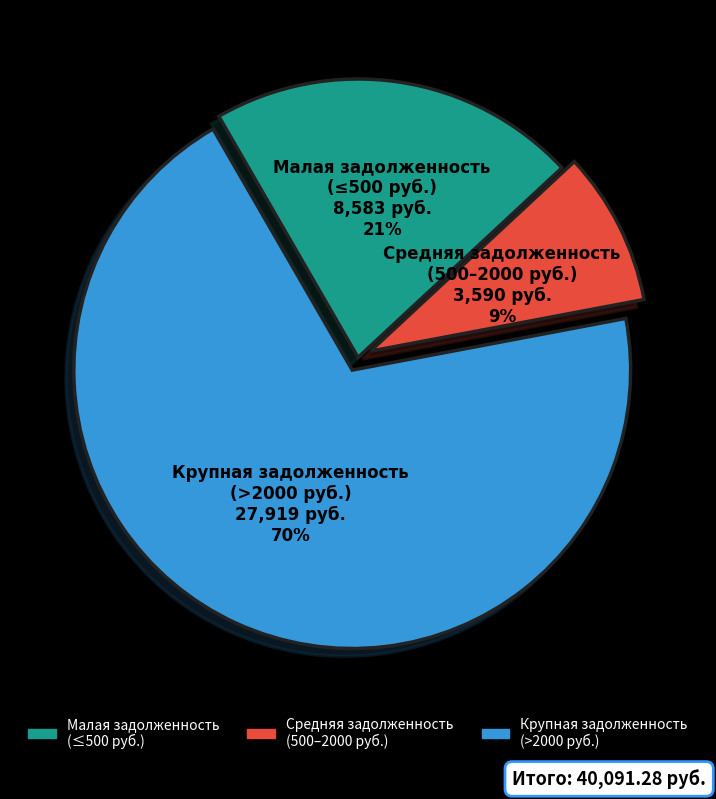

Is there any slice that represents more than half of the pie?

Yes